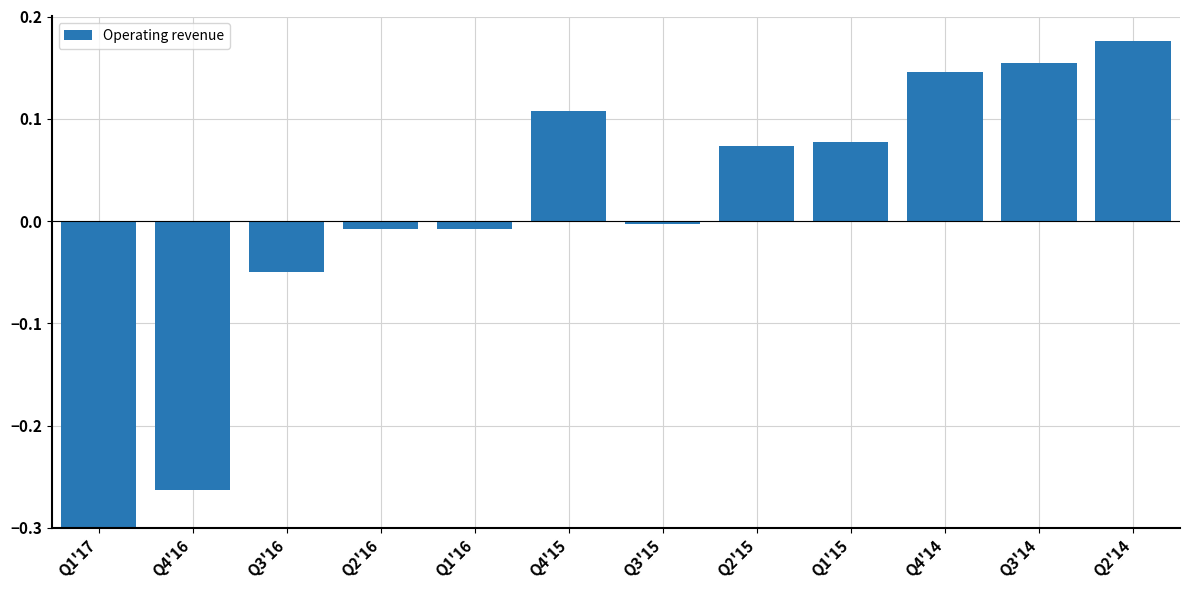

What is the label of the 5th bar from the right?

Q2'15